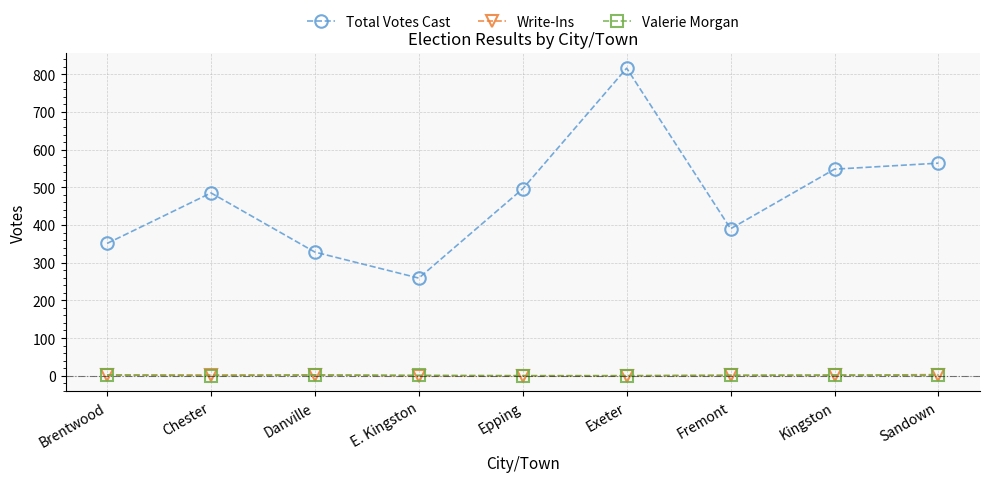

What is the sum of all Total Votes Cast values?

4237